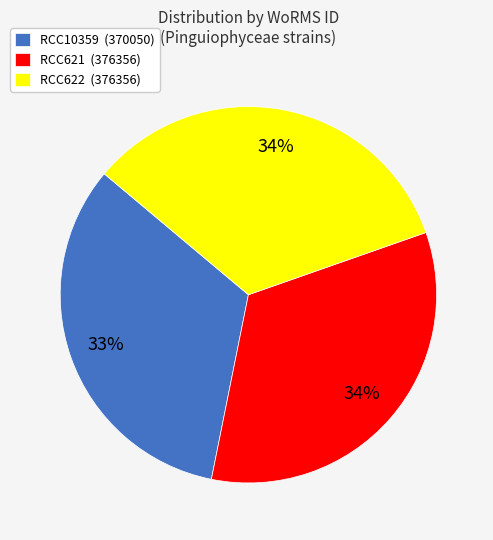

What is the smallest slice in the pie chart?

RCC10359